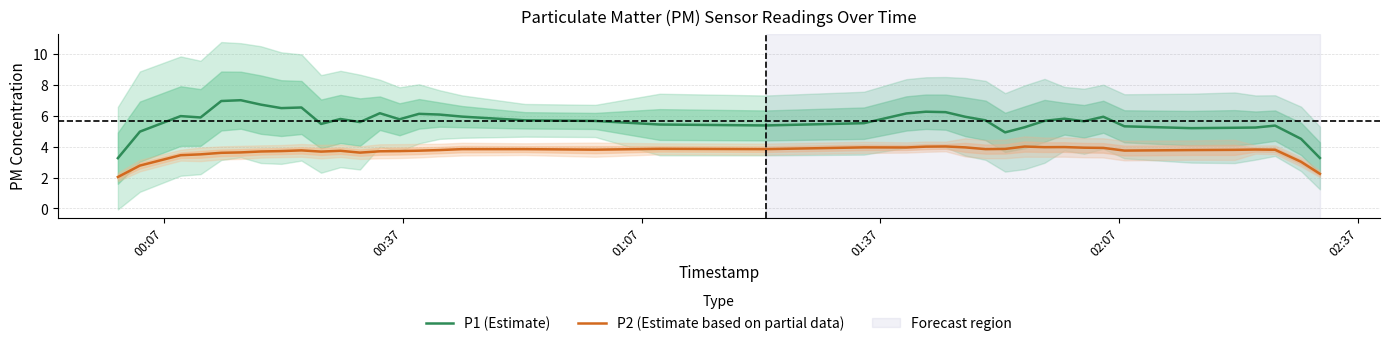

What is the difference between the maximum and second lowest values in the P1 (Estimate) series?

3.7